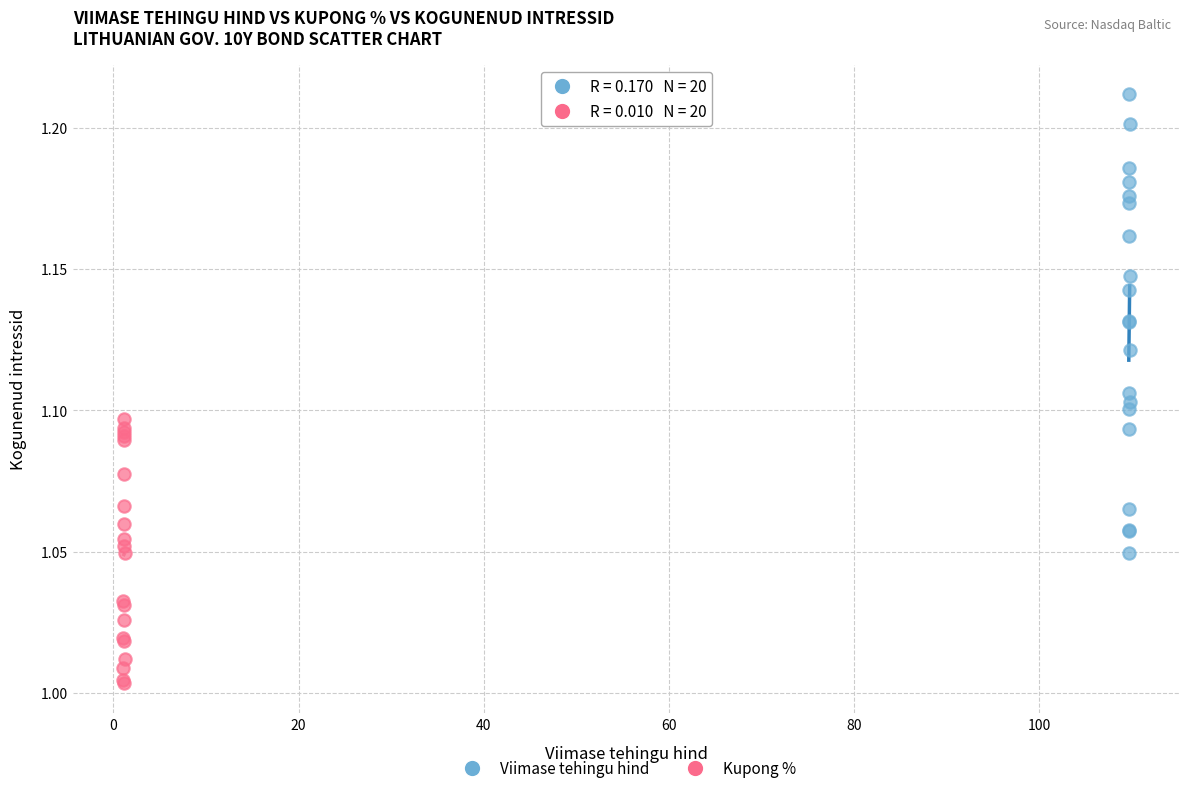

Which series reaches the maximum Y coordinate?

Viimase tehingu hind